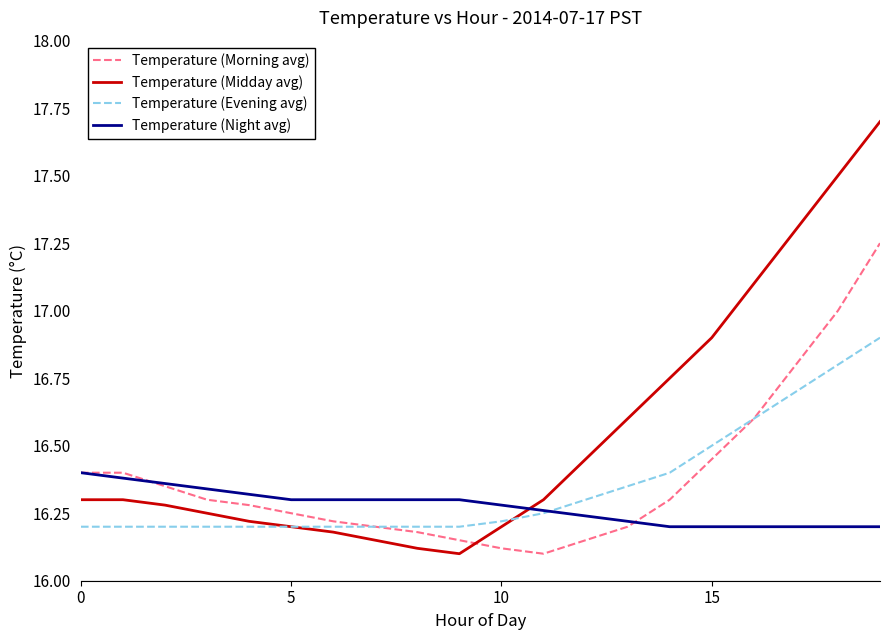

Which series has the largest range (max minus min)?

Temperature (Midday avg)